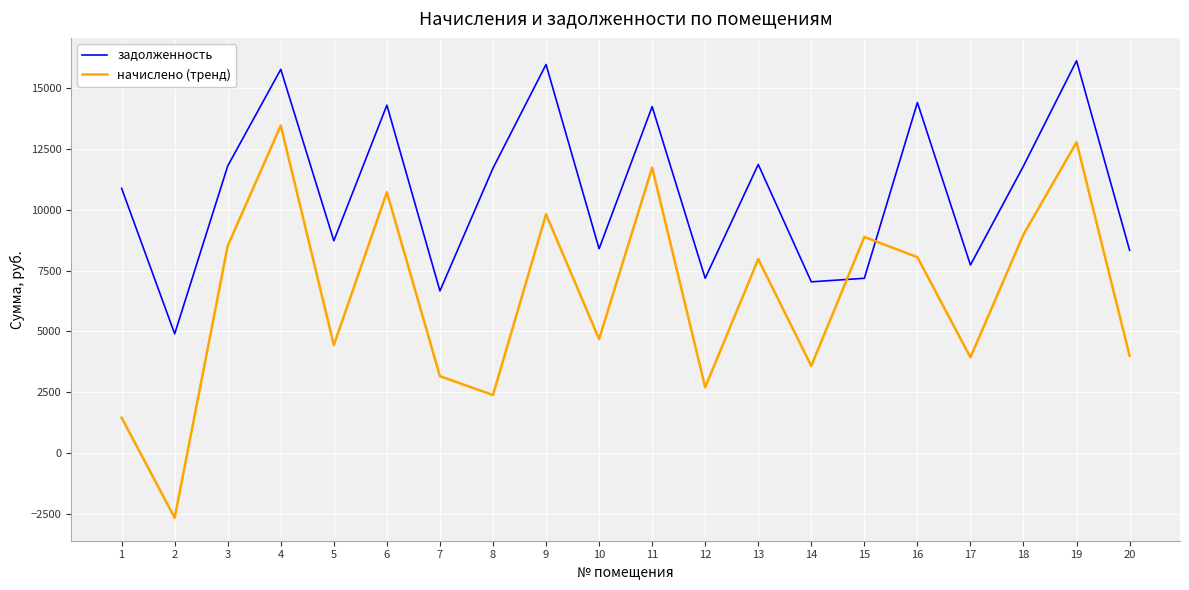

What is the difference between the maximum and second lowest values in the начислено (тренд) series?

12022.4